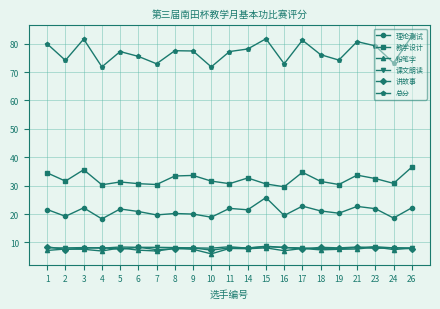

What is the lowest value of the 课文朗读 series?

7.8